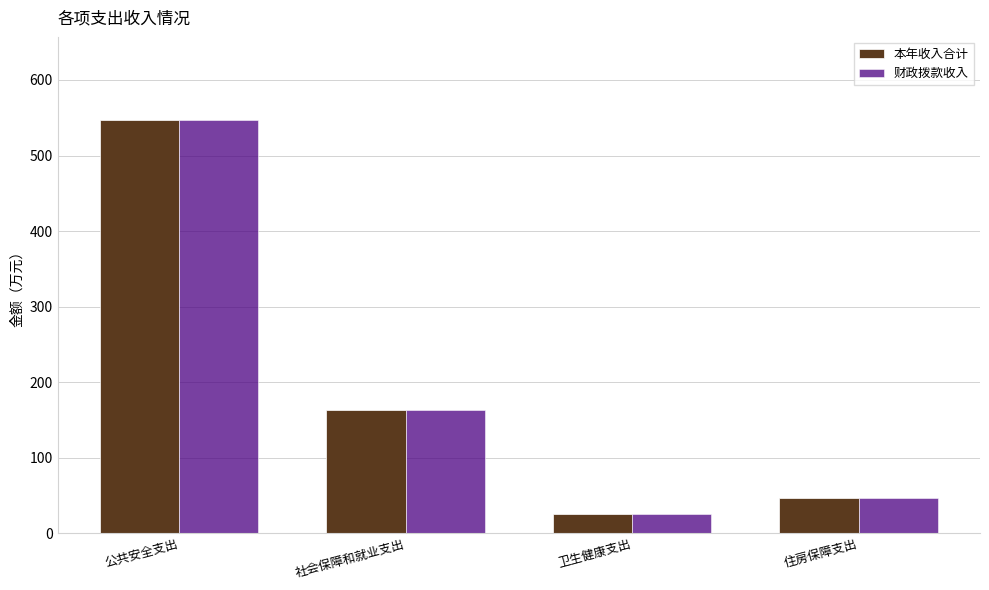

What is the sum of all 财政拨款收入 values?

783.1